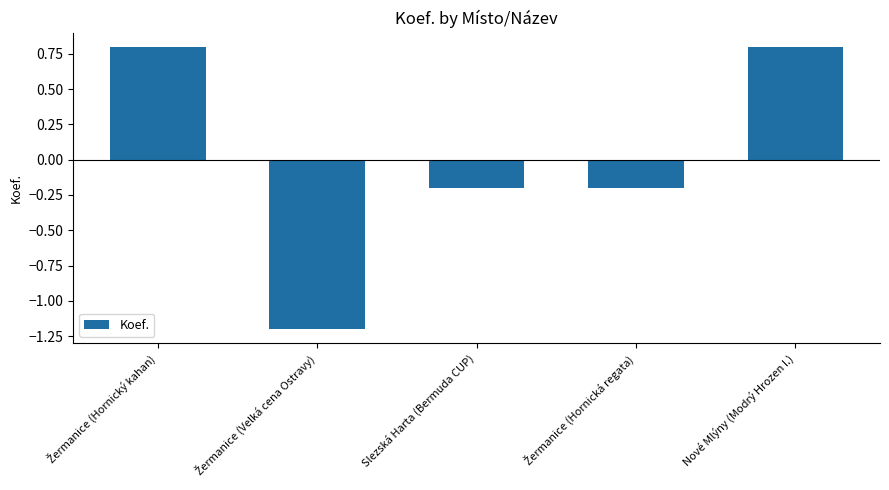

What is the difference between the maximum and second lowest values?

1.0